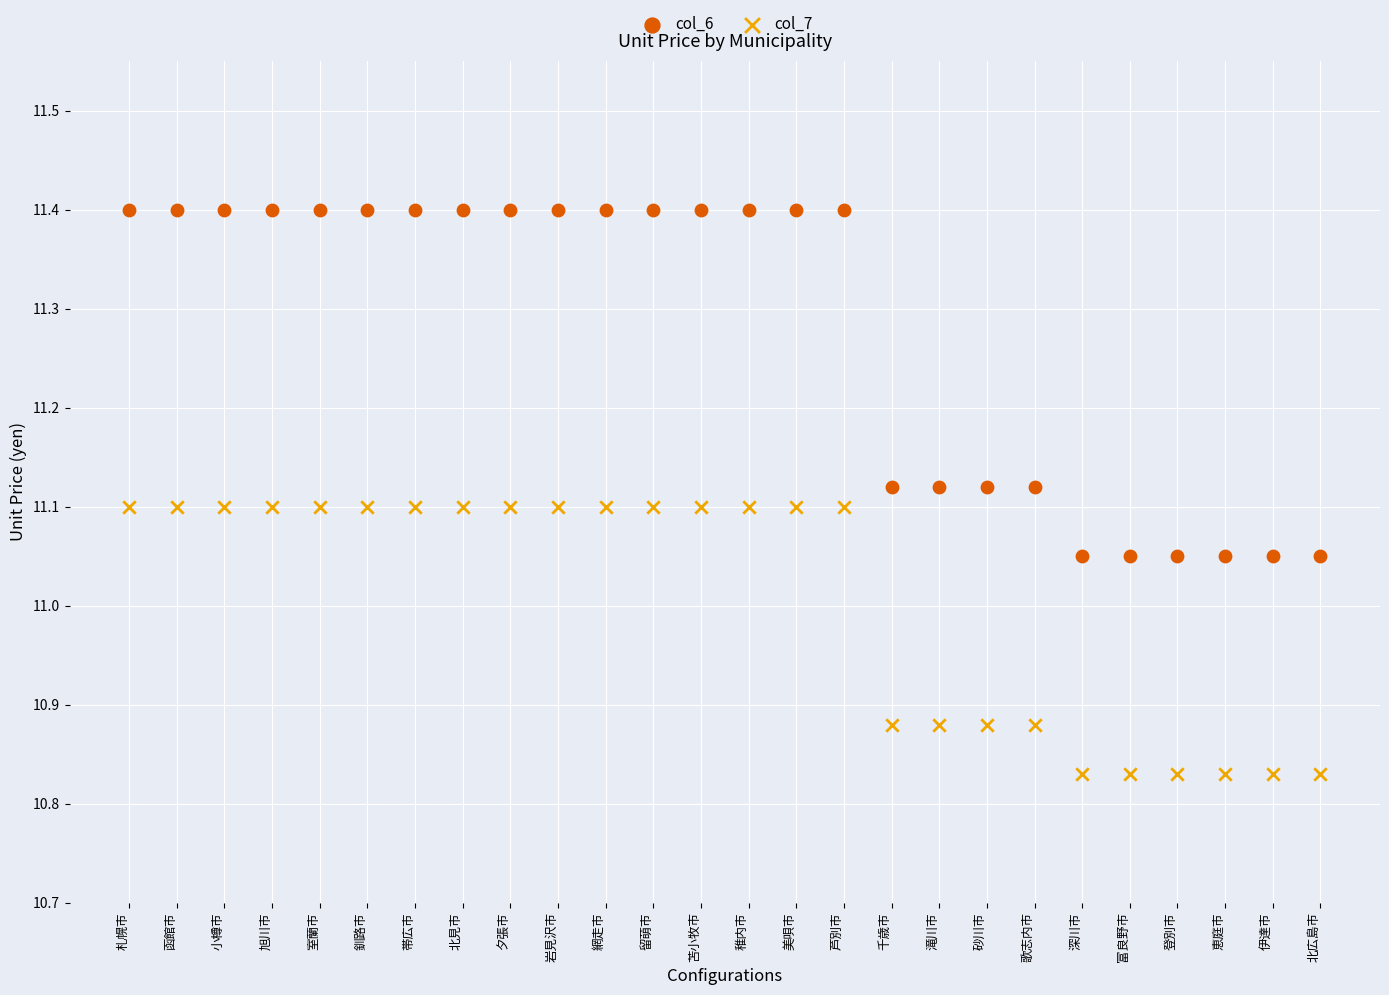

Which series has the widest spread of Y values?

col_6